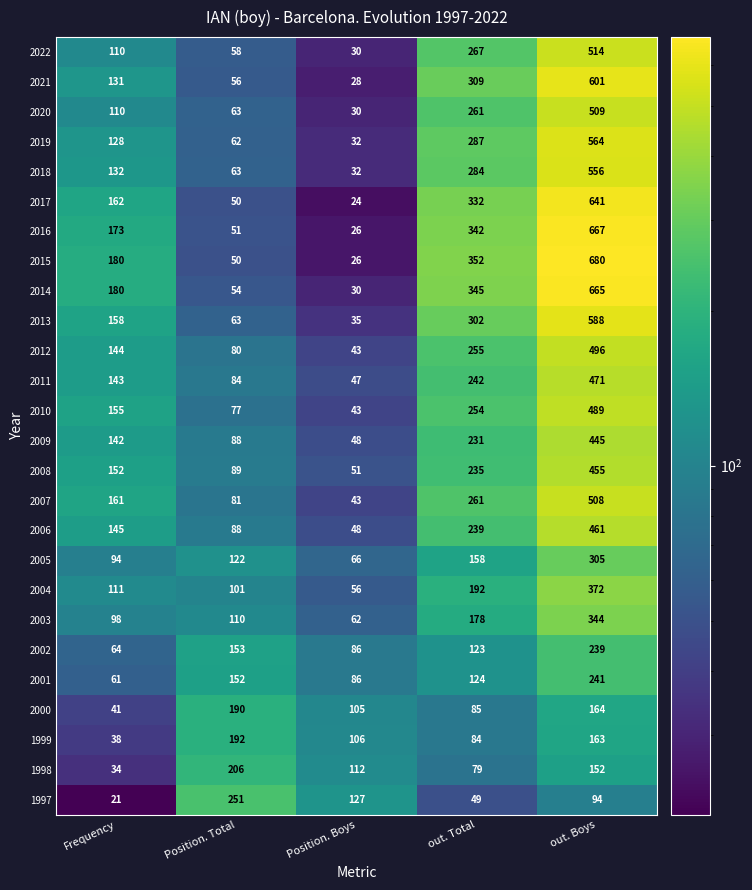

How many categories are shown in the chart?

5